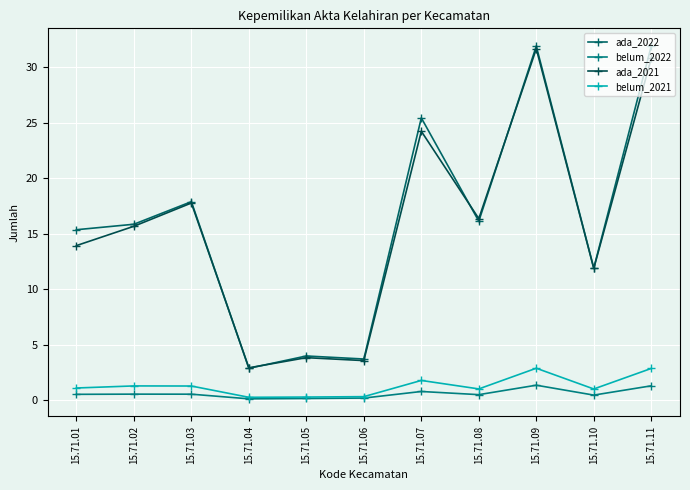

What is the difference between the second highest and minimum values in the ada_2021 series?

27.9